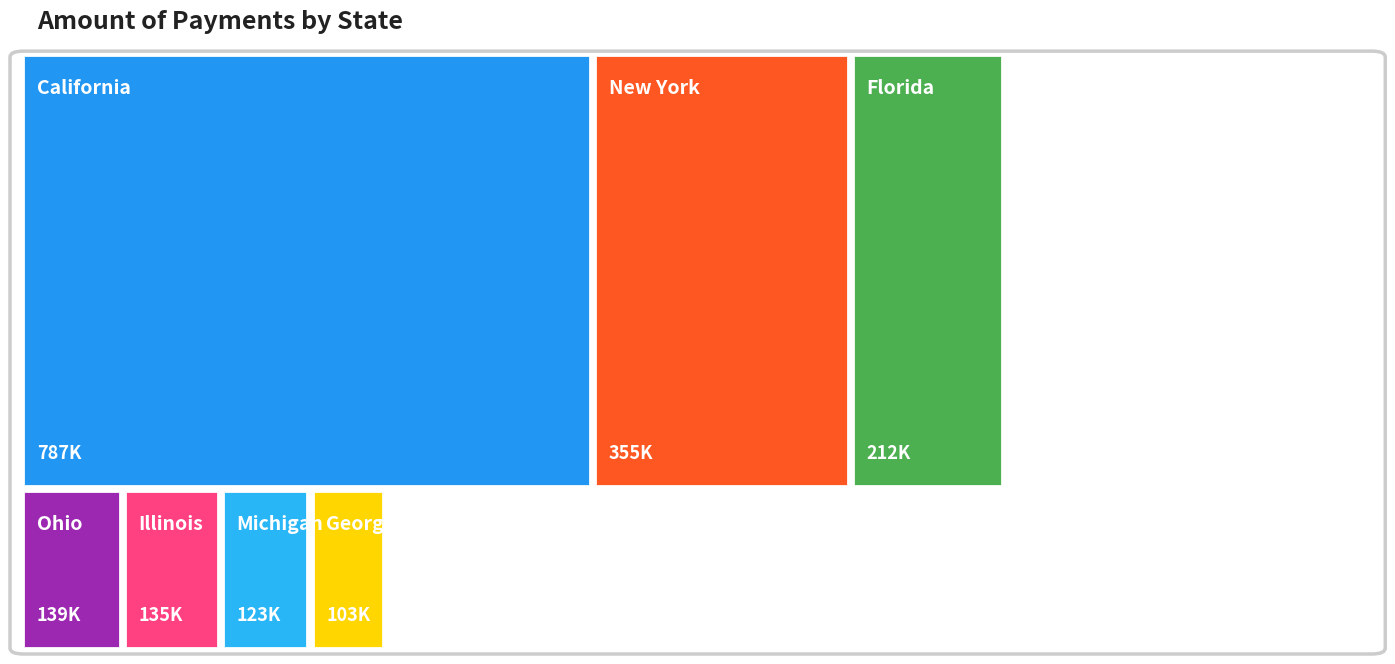

At which label does Total reach its peak?

California